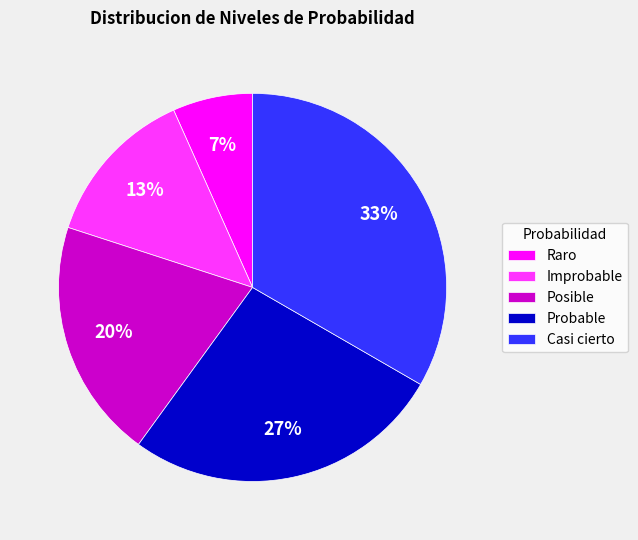

How many segments does this pie chart have?

5